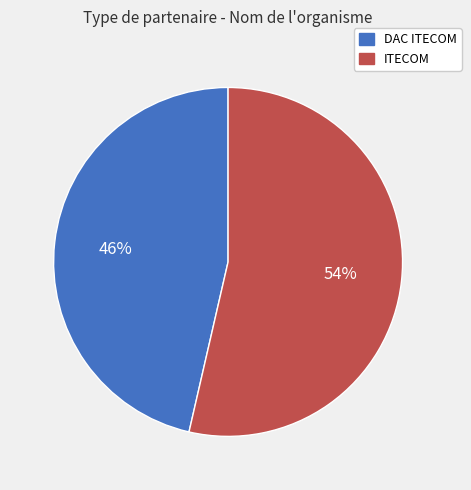

To the nearest percent, what portion does ITECOM represent?

54%